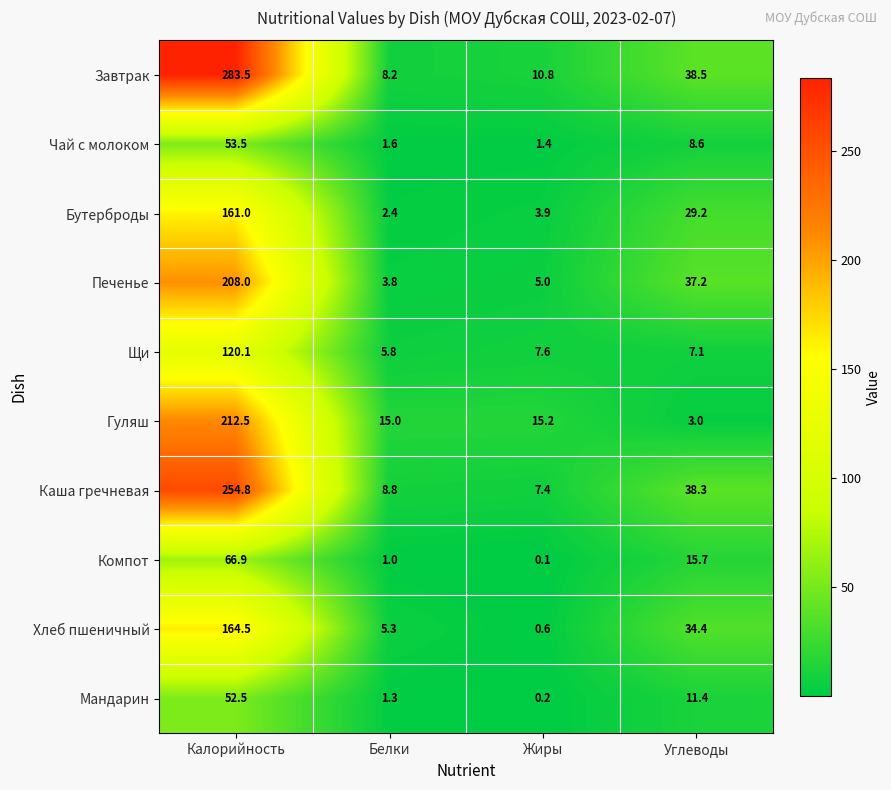

Count the number of data series in this chart.

10